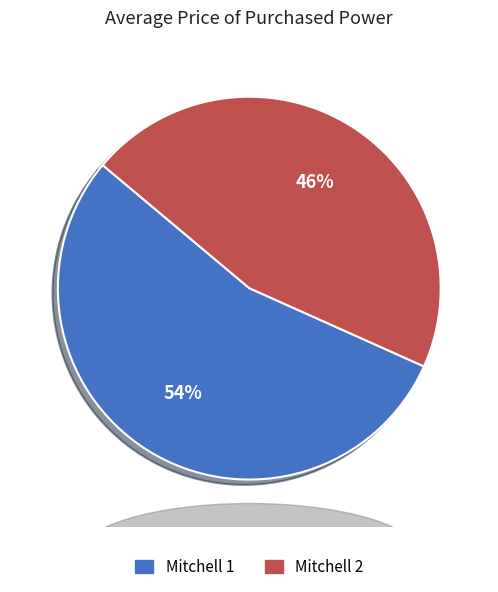

To the nearest percent, what is the average slice percentage?

50%